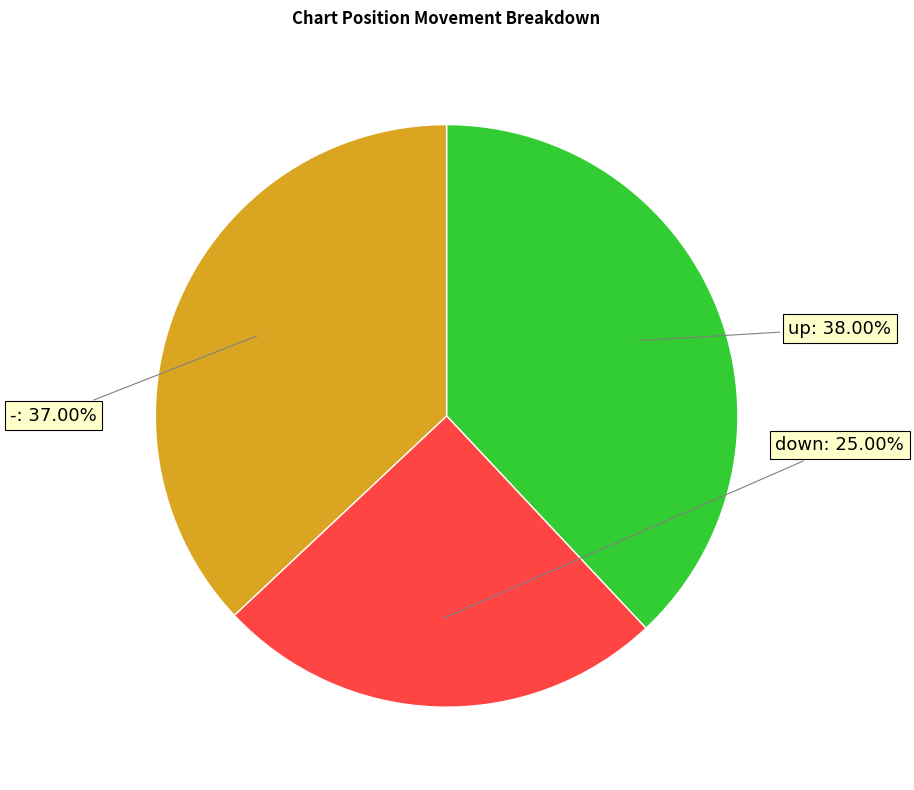

Is there a majority slice in this chart?

No